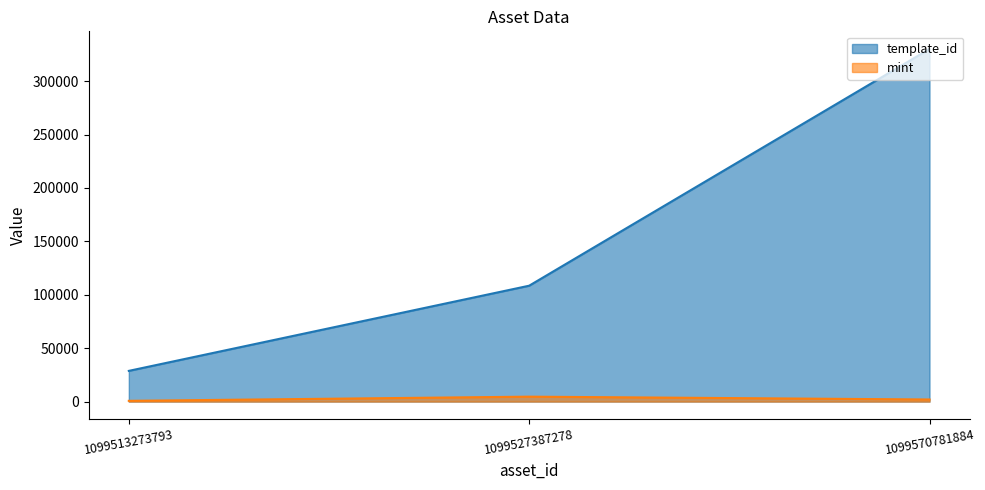

At 1099527387278, list the series in order from largest to smallest.

template_id, mint